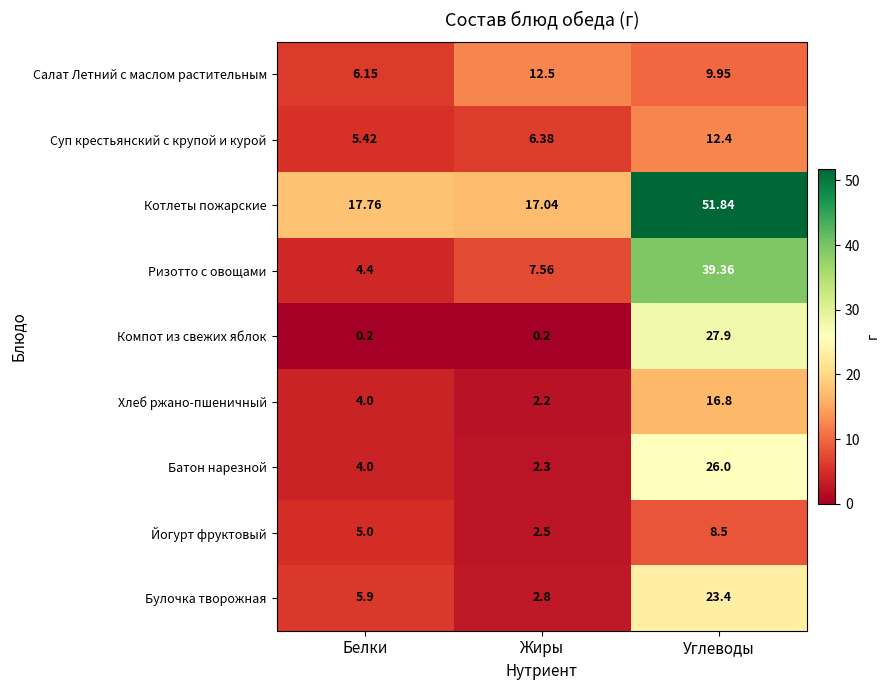

List the series in order of their peak value, lowest first.

Йогурт фруктовый, Суп крестьянский с крупой и курой, Салат Летний с маслом растительным, Хлеб ржано-пшеничный, Булочка творожная, Батон нарезной, Компот из свежих яблок, Ризотто с овощами, Котлеты пожарские